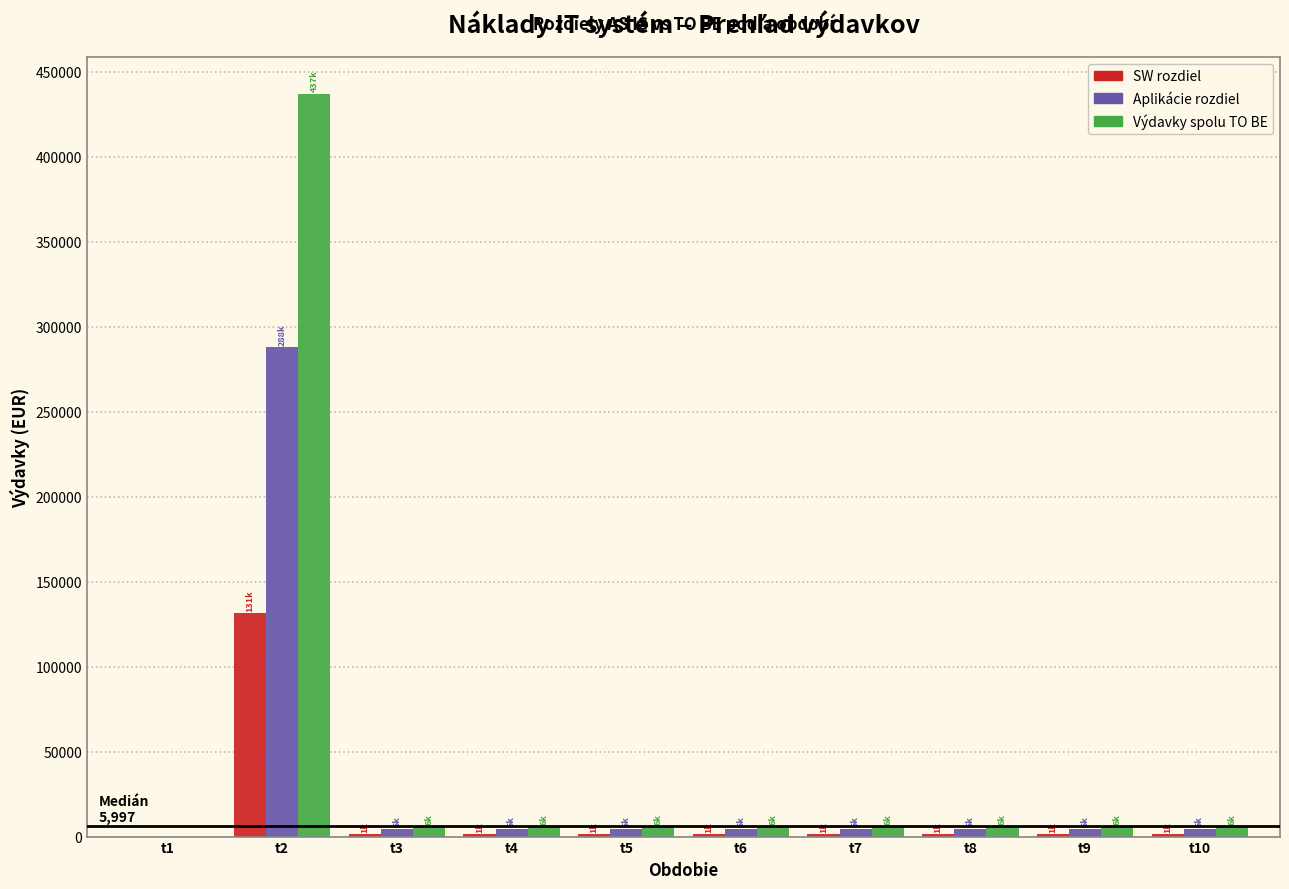

Which category has the highest value in the Aplikácie rozdiel series?

t2